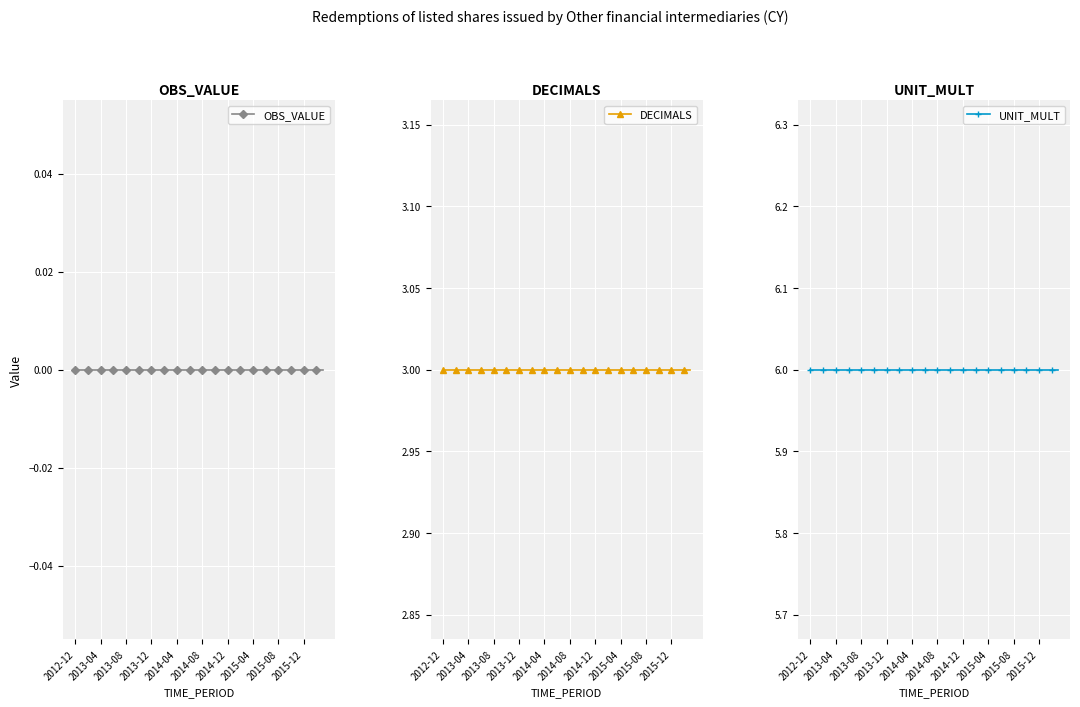

What is the spread (max minus min) of values at 2015-12?

6